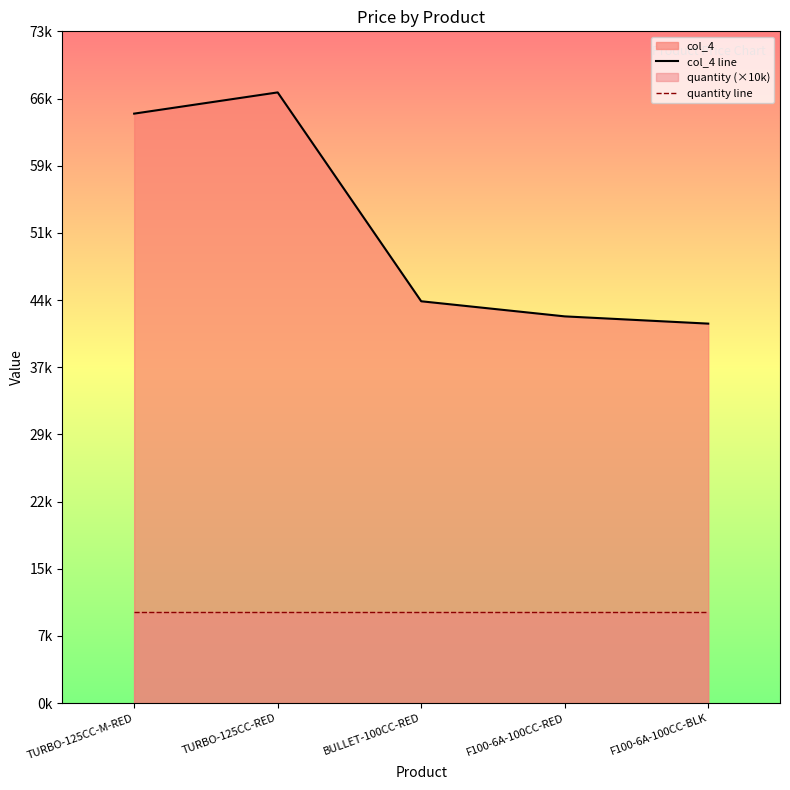

Which series changed the most between F100-6A-100CC-RED and F100-6A-100CC-BLK?

col_4 line